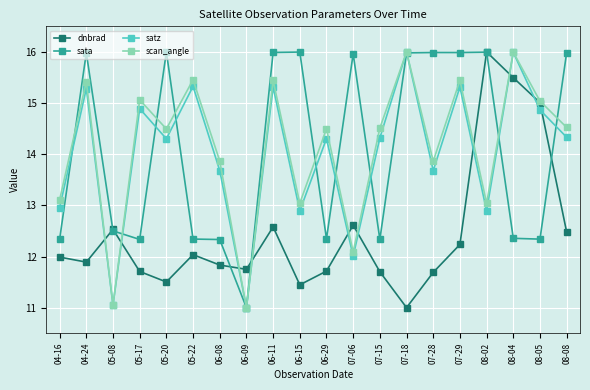

The value of scan_angle at 08-05 is 15.0. True or false?

True